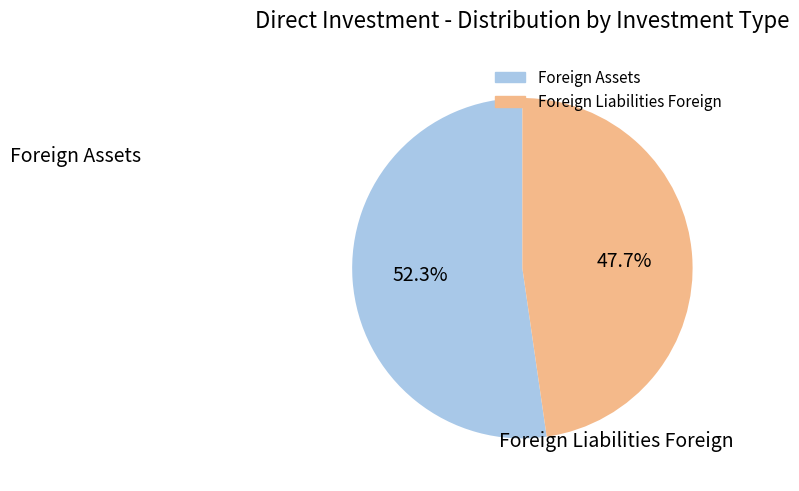

How much of the chart is everything except Foreign Assets?

47.7%